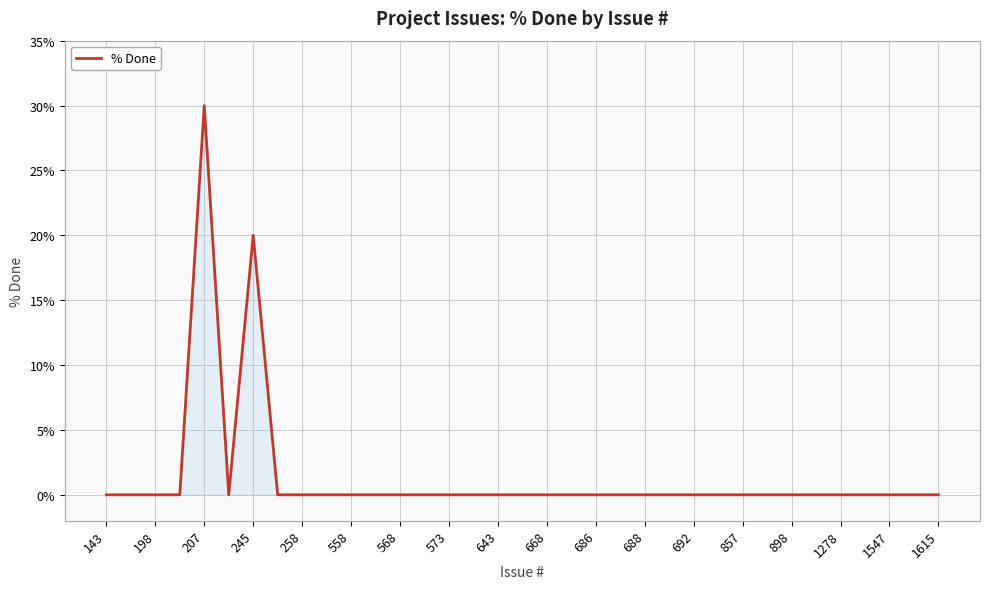

What is the difference between the maximum and minimum values?

30